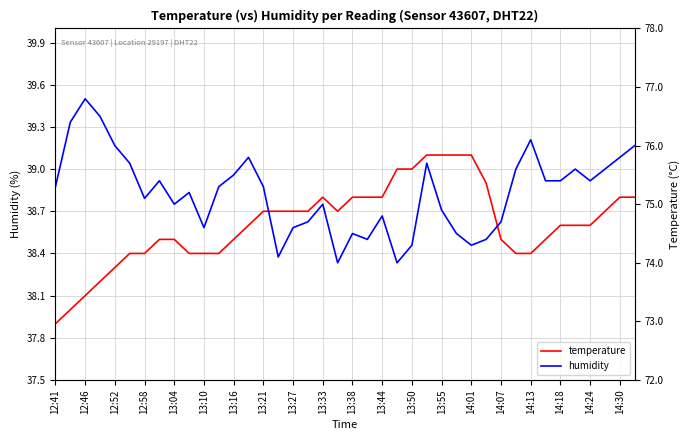

True or false: temperature has more than 1 interior local peaks.

False